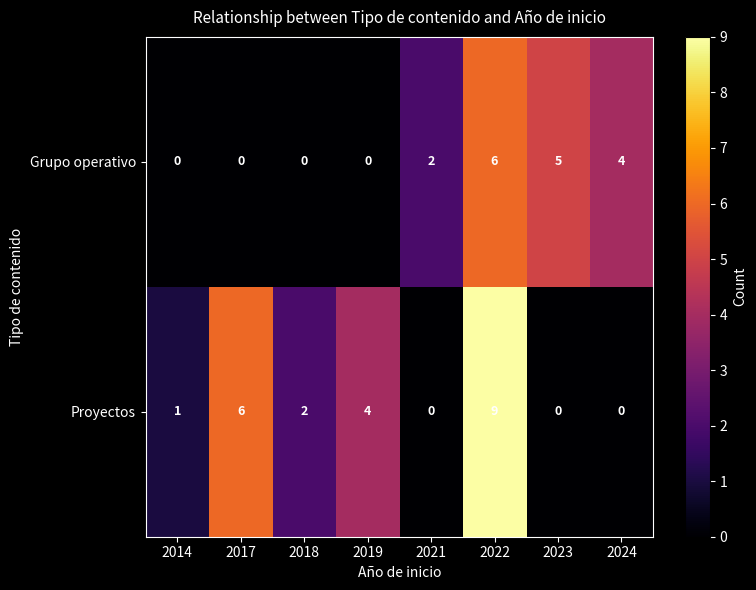

What is the difference between the Grupo operativo values at 2019 and 2022?

6